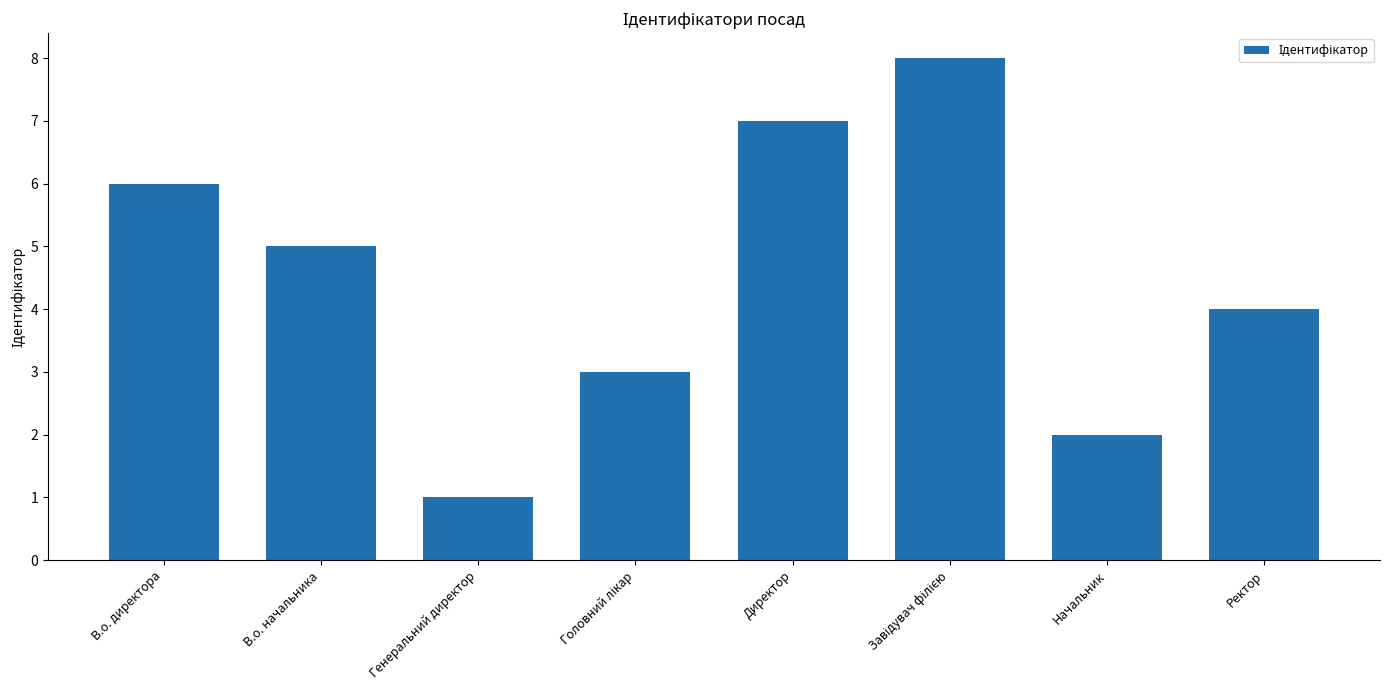

The value at Начальник is 1. True or false?

False